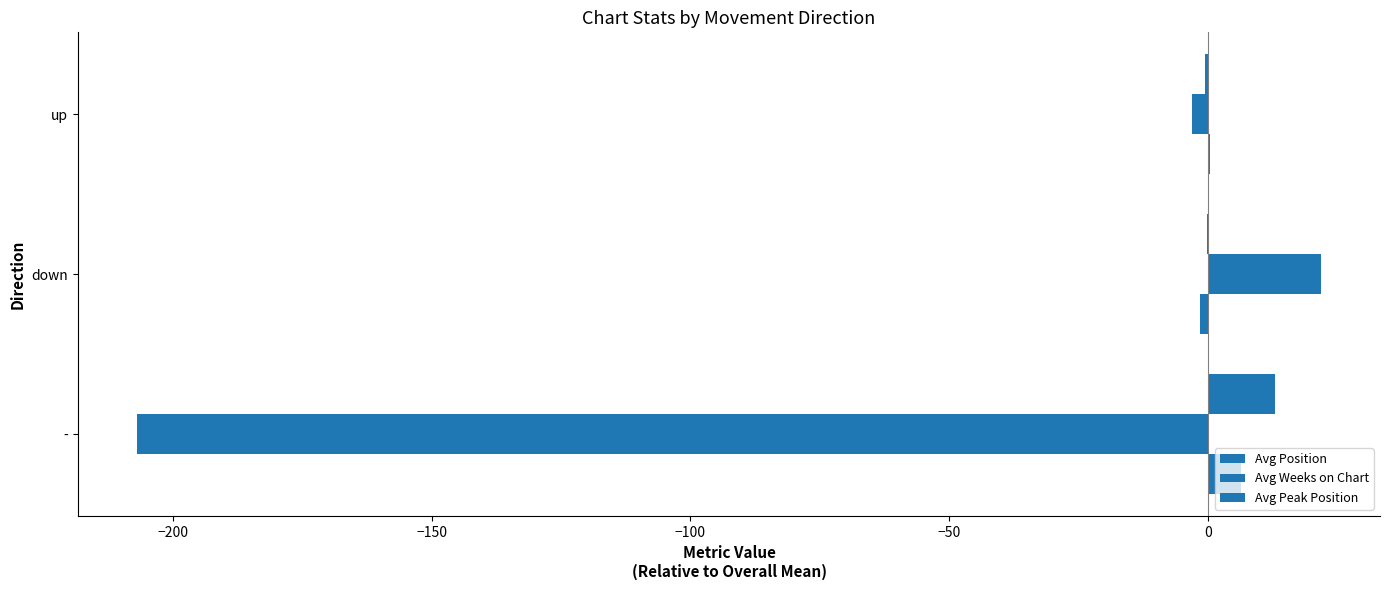

What is the sum of all Avg Weeks on Chart values?

-188.1